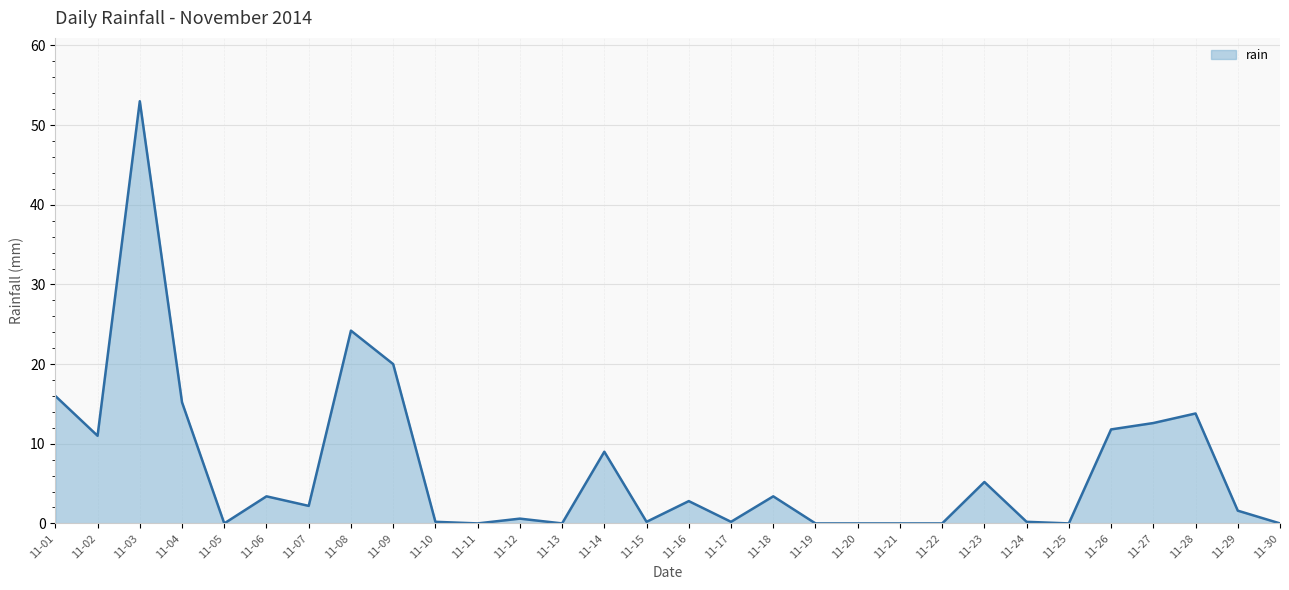

Does the chart display data point markers on the line(s)?

No